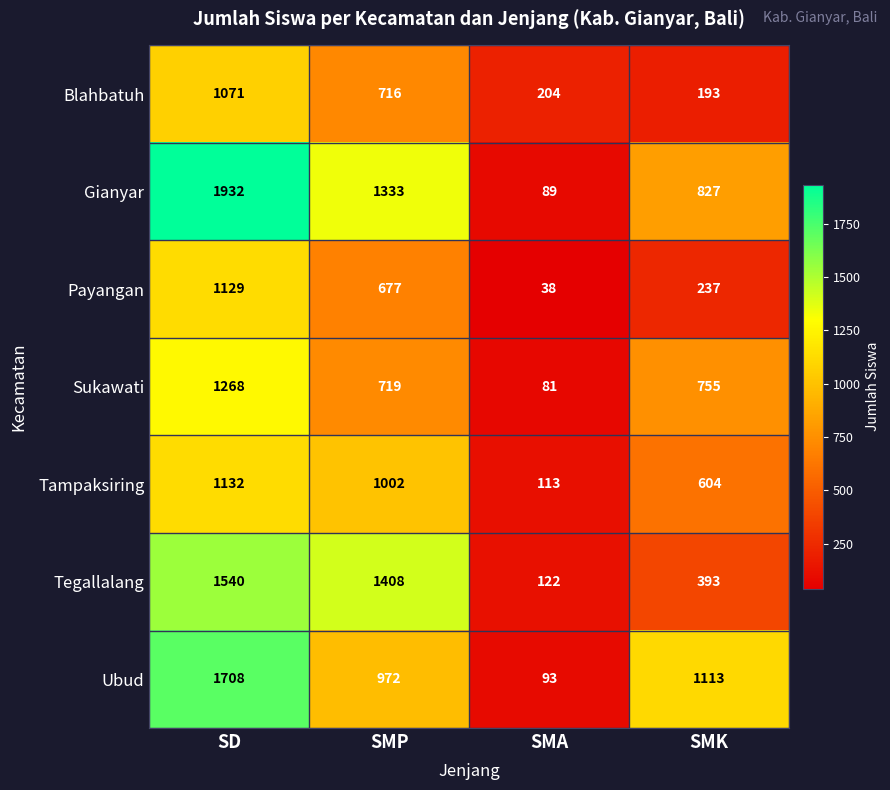

Rank the series by their maximum value, from lowest to highest.

Blahbatuh, Payangan, Tampaksiring, Sukawati, Tegallalang, Ubud, Gianyar